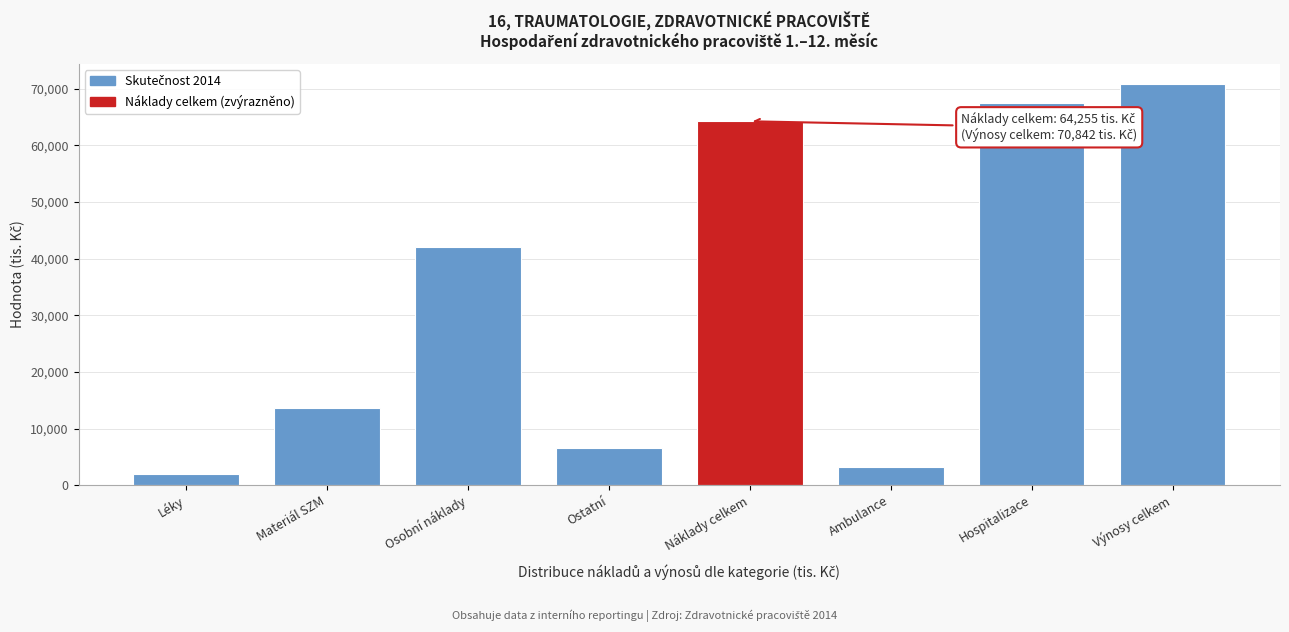

Reading left to right, extract all data points from this chart.

Léky=1960.0	Materiál SZM=13691.4	Osobní náklady=42106.8	Ostatní=6496.9	Náklady celkem=64255.0	Ambulance=3294.9	Hospitalizace=67547.0	Výnosy celkem=70842.0